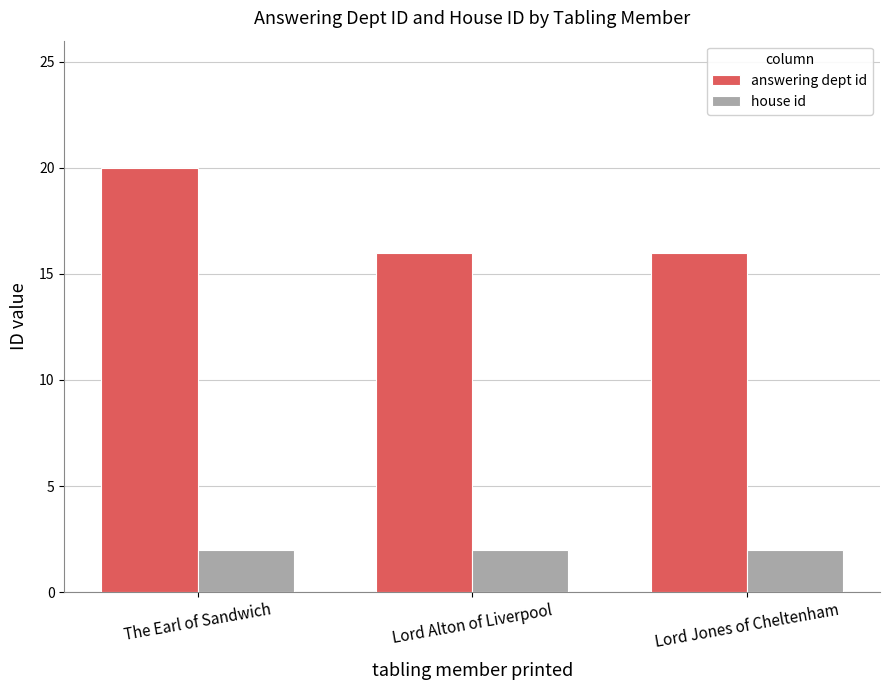

What are all the series names shown in the legend?

answering dept id, house id